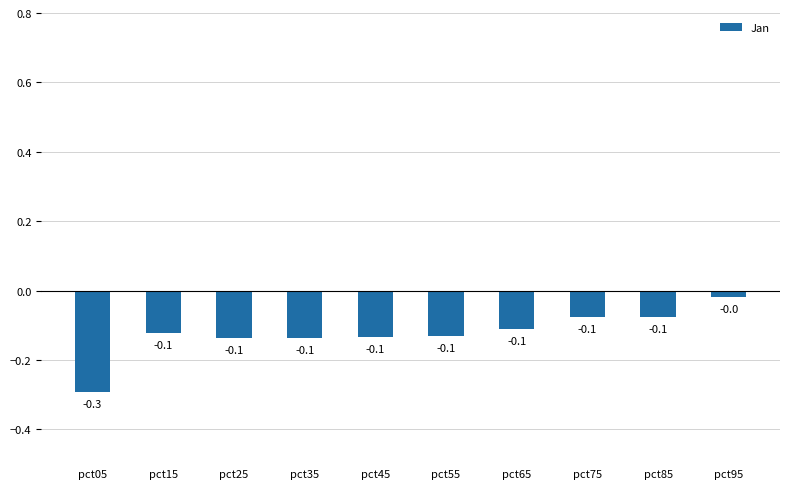

What is the difference between the second highest and minimum values?

0.2